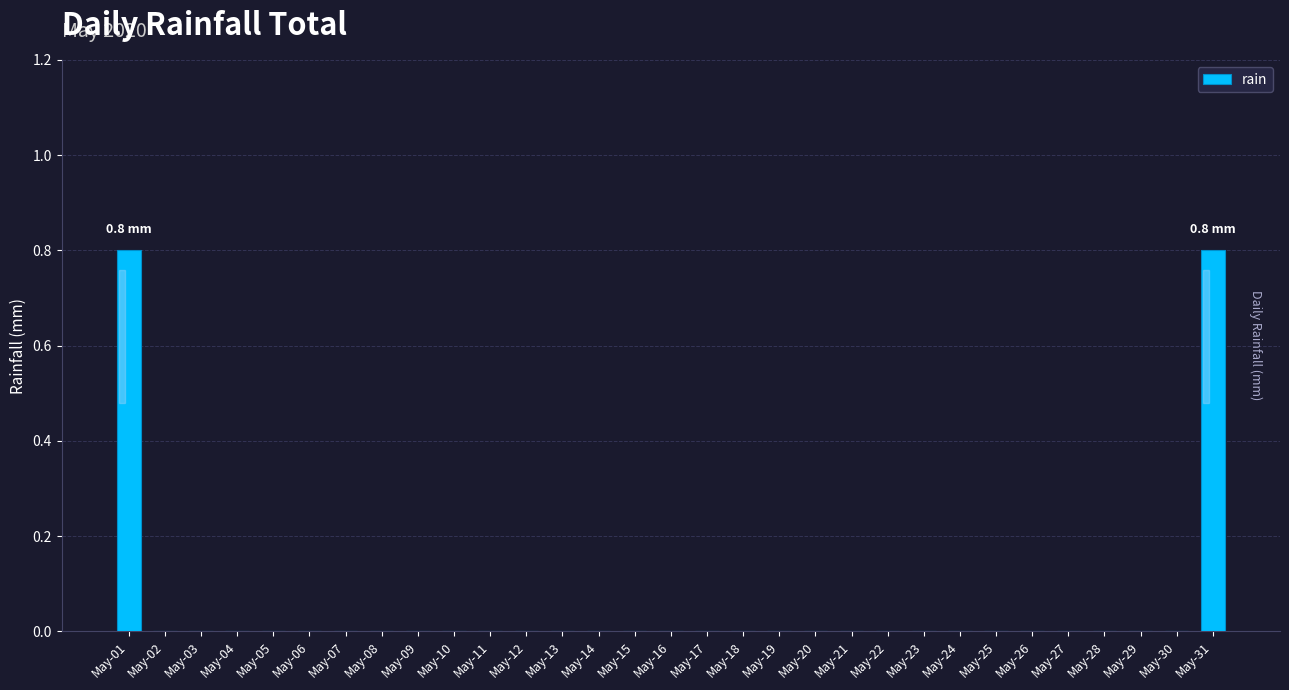

Reading right to left, extract all data points from this chart.

May-31=0.8	May-30=0.0	May-29=0.0	May-28=0.0	May-27=0.0	May-26=0.0	May-25=0.0	May-24=0.0	May-23=0.0	May-22=0.0	May-21=0.0	May-20=0.0	May-19=0.0	May-18=0.0	May-17=0.0	May-16=0.0	May-15=0.0	May-14=0.0	May-13=0.0	May-12=0.0	May-11=0.0	May-10=0.0	May-09=0.0	May-08=0.0	May-07=0.0	May-06=0.0	May-05=0.0	May-04=0.0	May-03=0.0	May-02=0.0	May-01=0.8